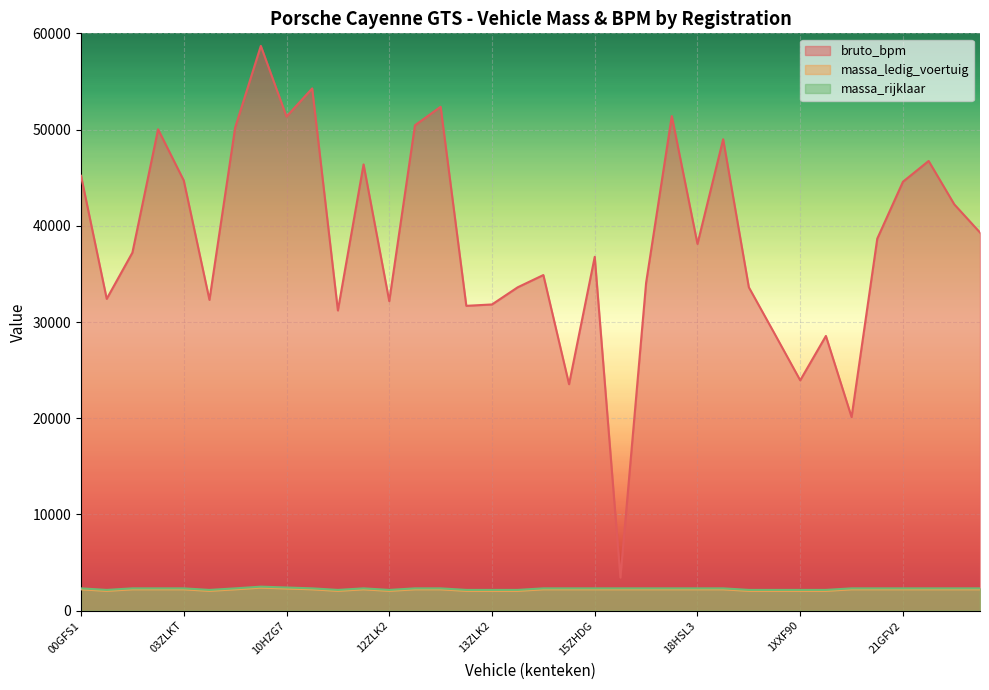

What is the value of the bruto_bpm point at the 1st from the left?

45196